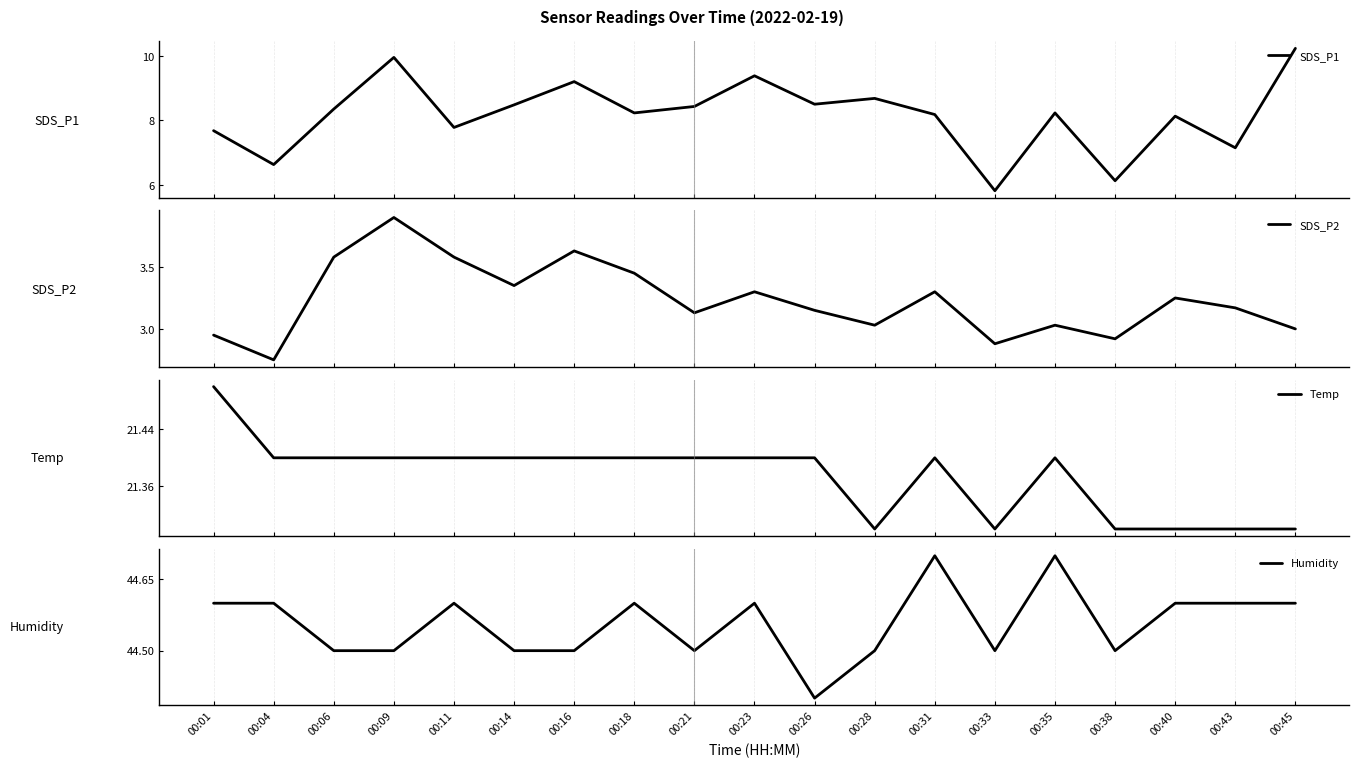

True or false: Humidity has a value of 29.9 at 00:40.

False